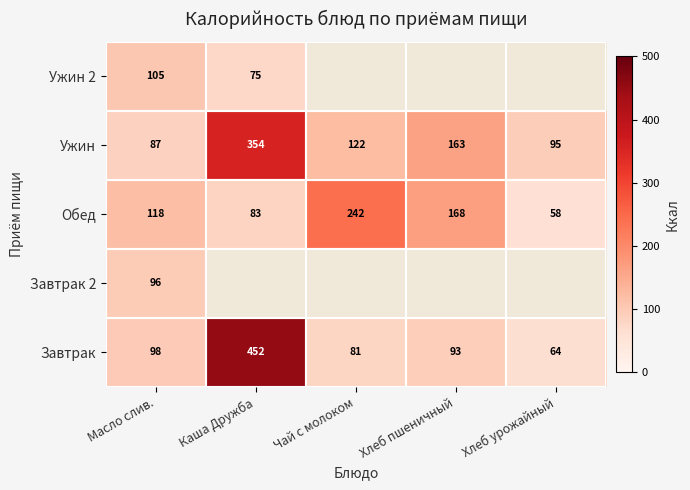

The Завтрак series shows 452.0 at Каша Дружба. True or false?

True